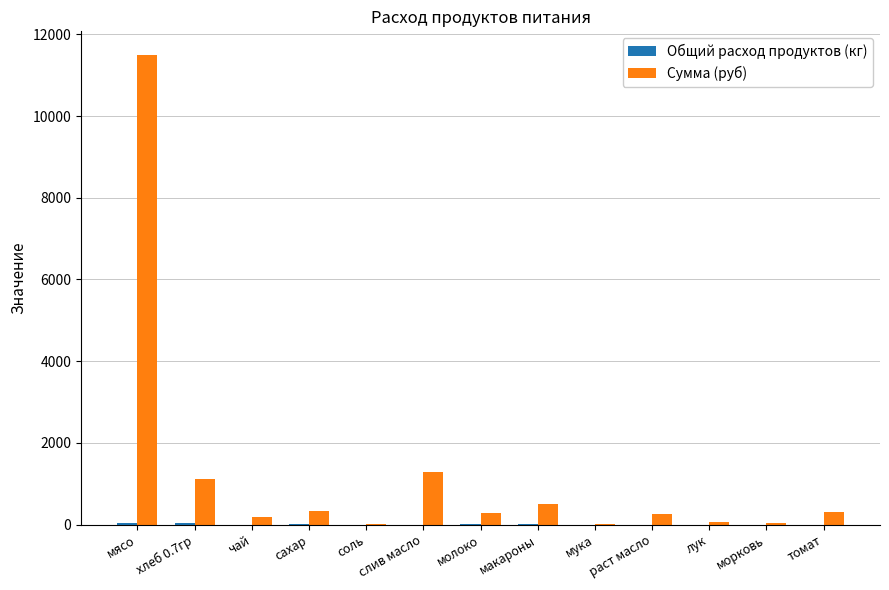

How many distinct data groups are displayed?

2